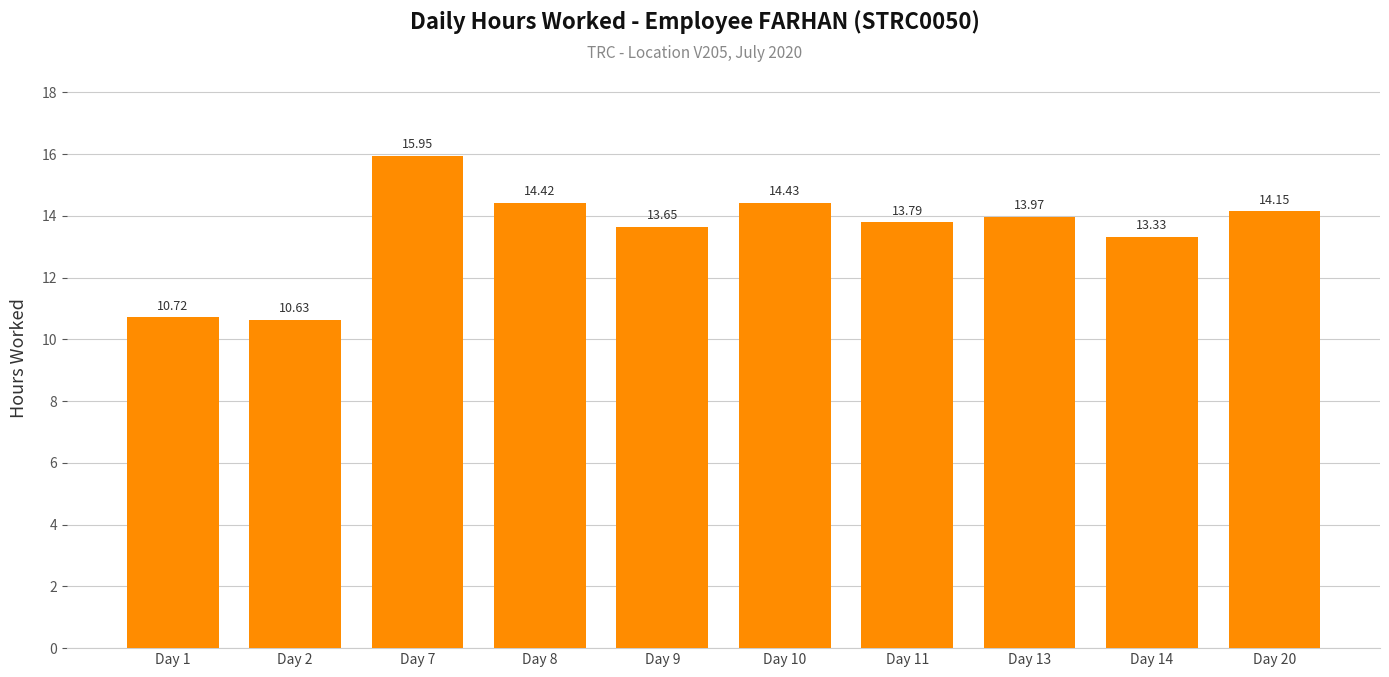

What is the sum of all values?

135.0